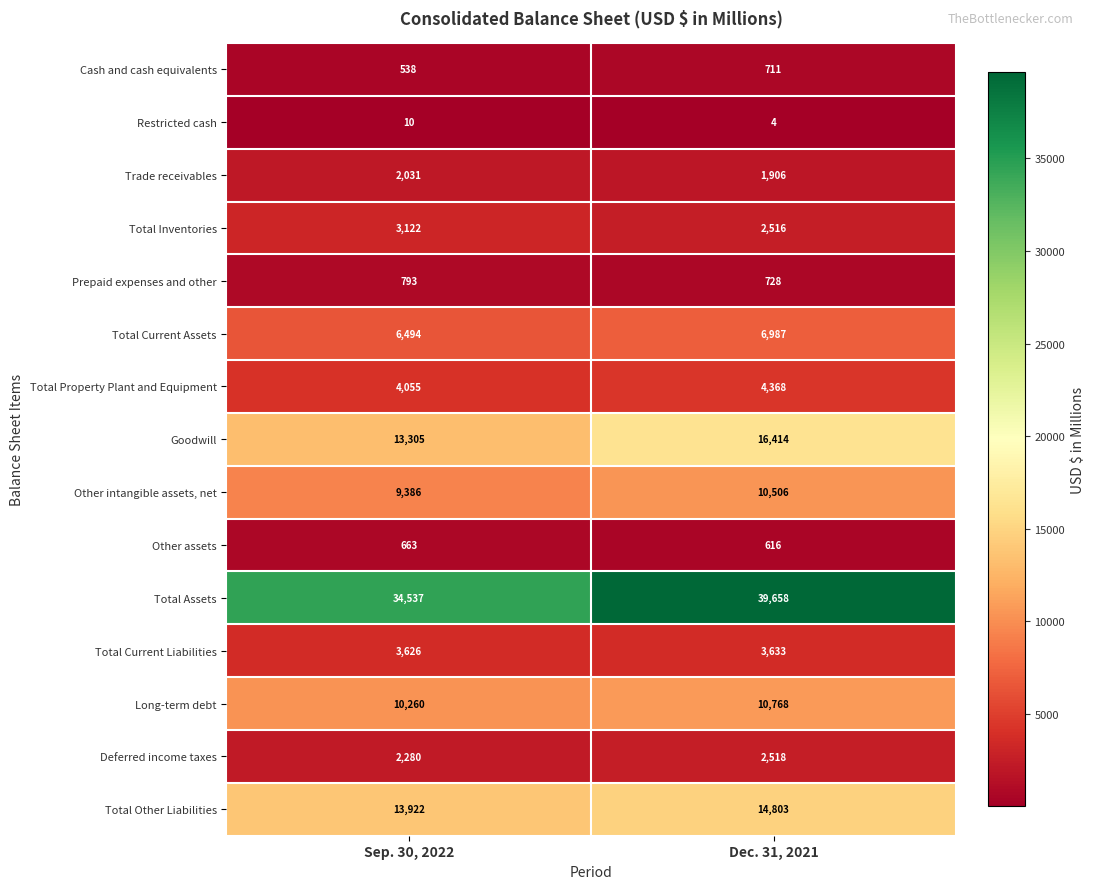

Which label corresponds to the largest value in the chart?

Dec. 31, 2021